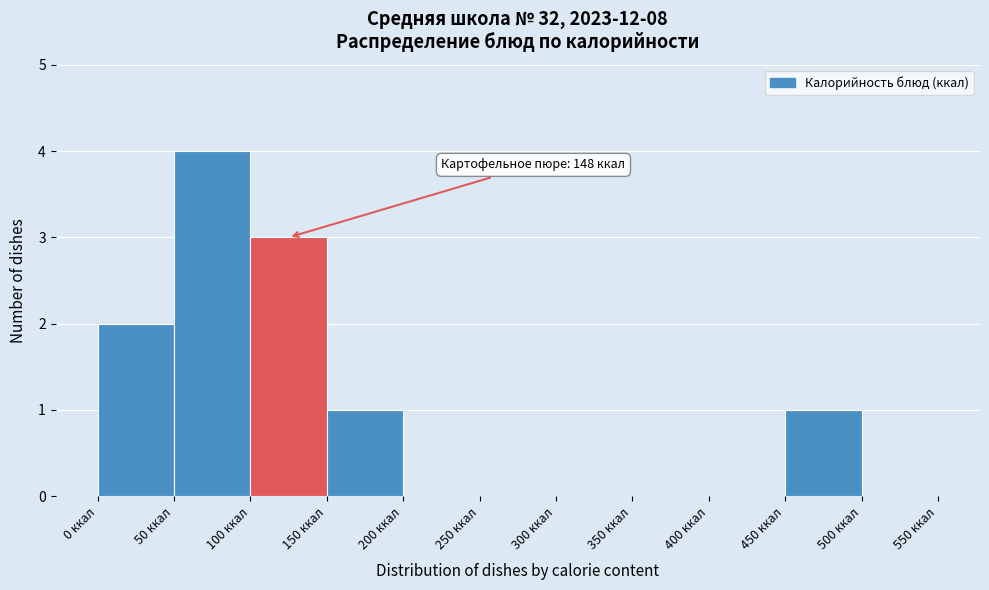

Over which range of the x-axis is the bar tallest?

50 to 100